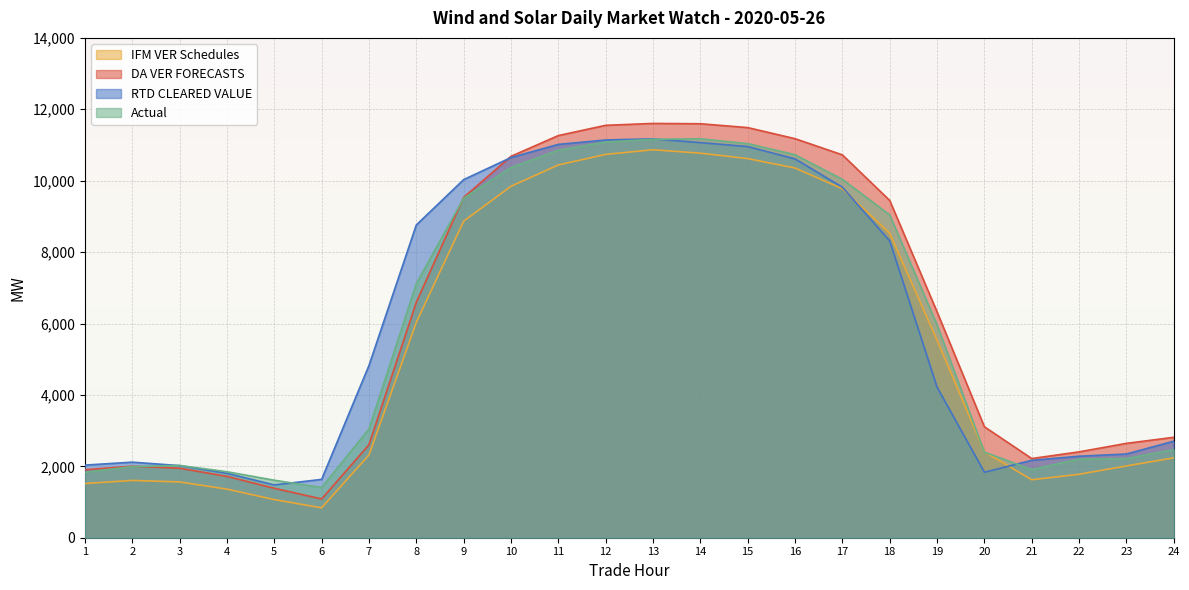

Rank the series by their maximum value, from lowest to highest.

IFM VER Schedules, RTD CLEARED VALUE, Actual, DA VER FORECASTS